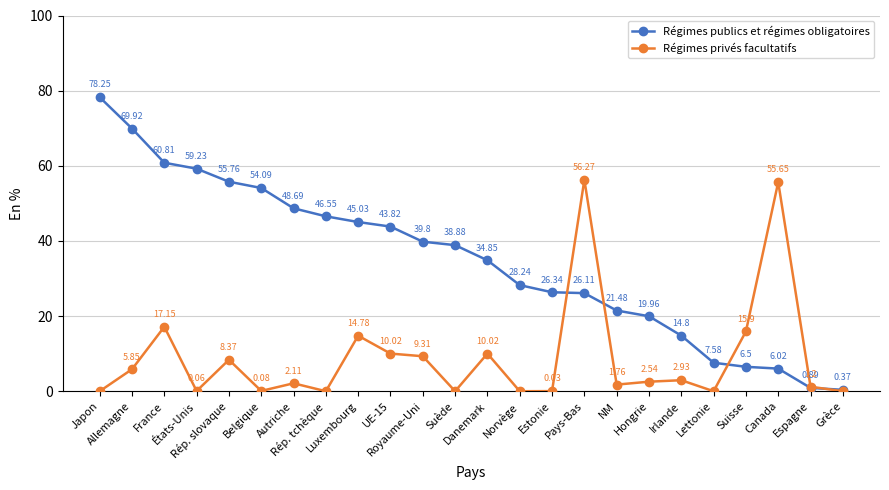

True or false: Régimes publics et régimes obligatoires has more than 1 points higher than both neighbors.

False